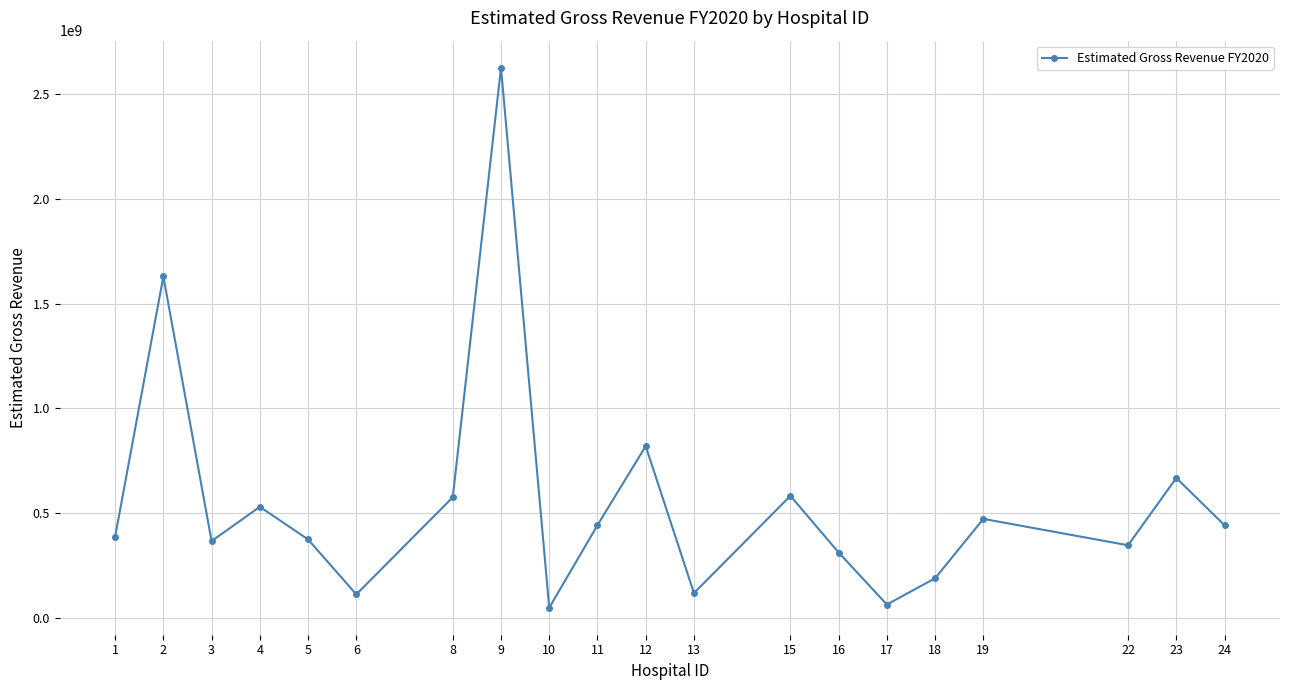

What is the greatest value displayed?

2624148160.4